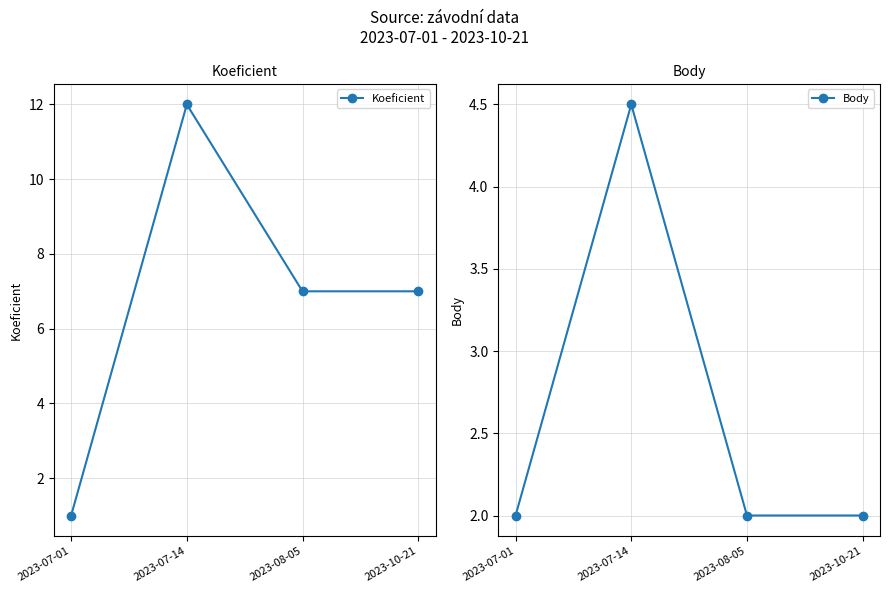

What is the label of the 1st point from the right?

2023-10-21